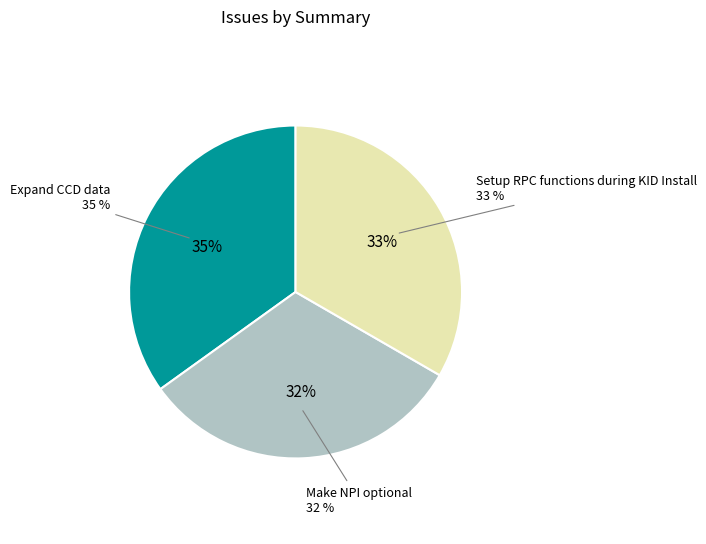

How many segments does this pie chart have?

3